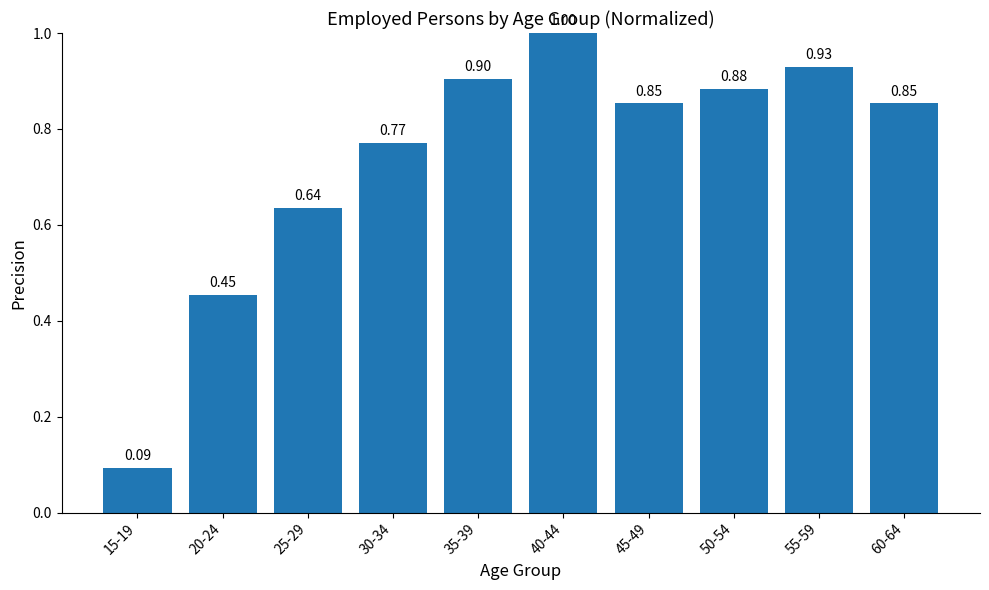

What is the sum of the values at 60-64 and 40-44?

1.9